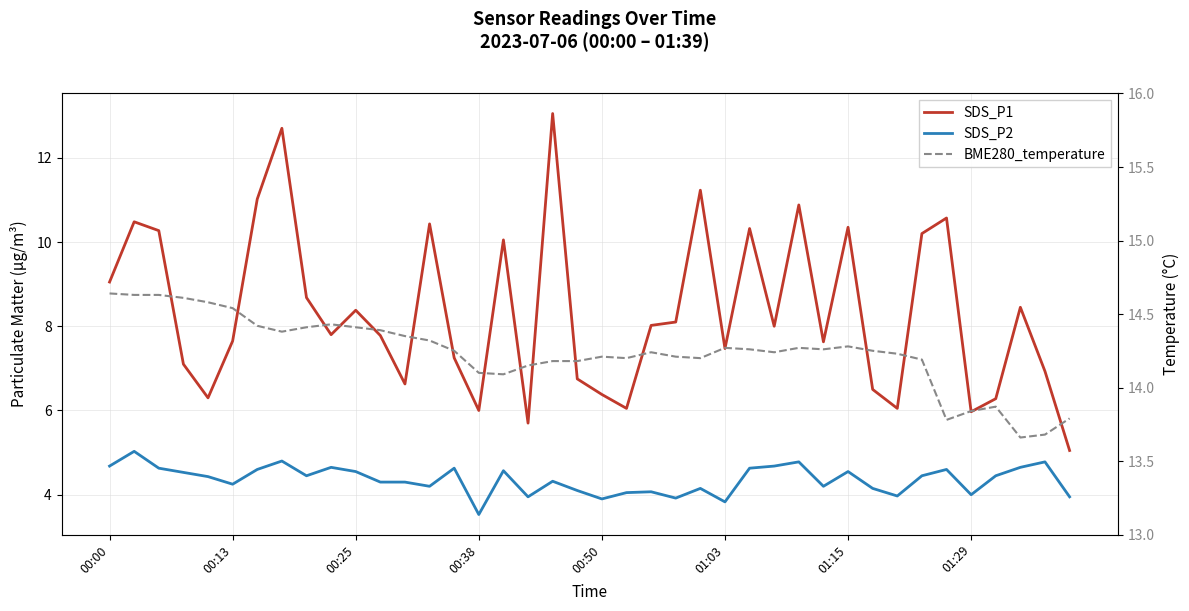

The value of BME280_temperature at 28 is 21.1. True or false?

False